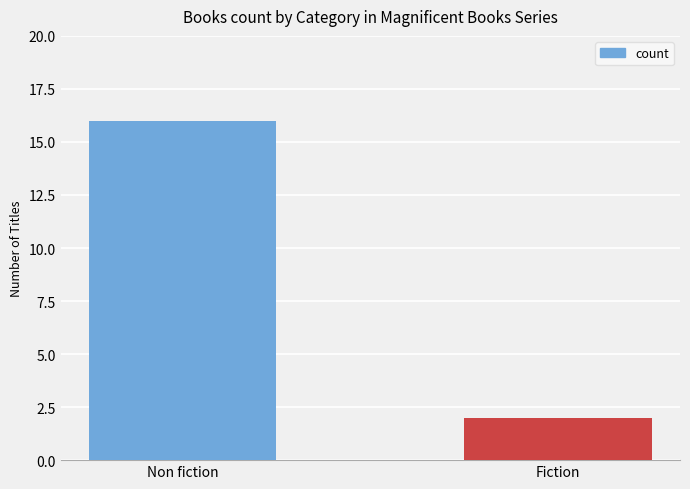

What value does the data have at Non fiction, to the nearest 10?

20